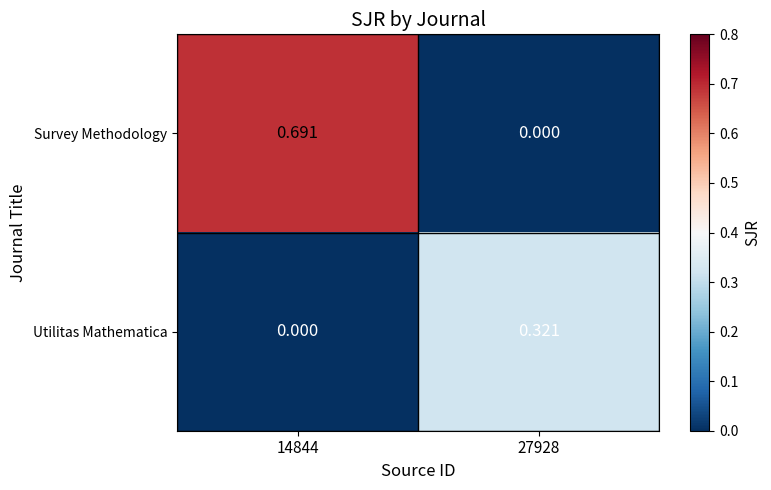

List the series in order of their overall mean, highest first.

Survey Methodology, Utilitas Mathematica